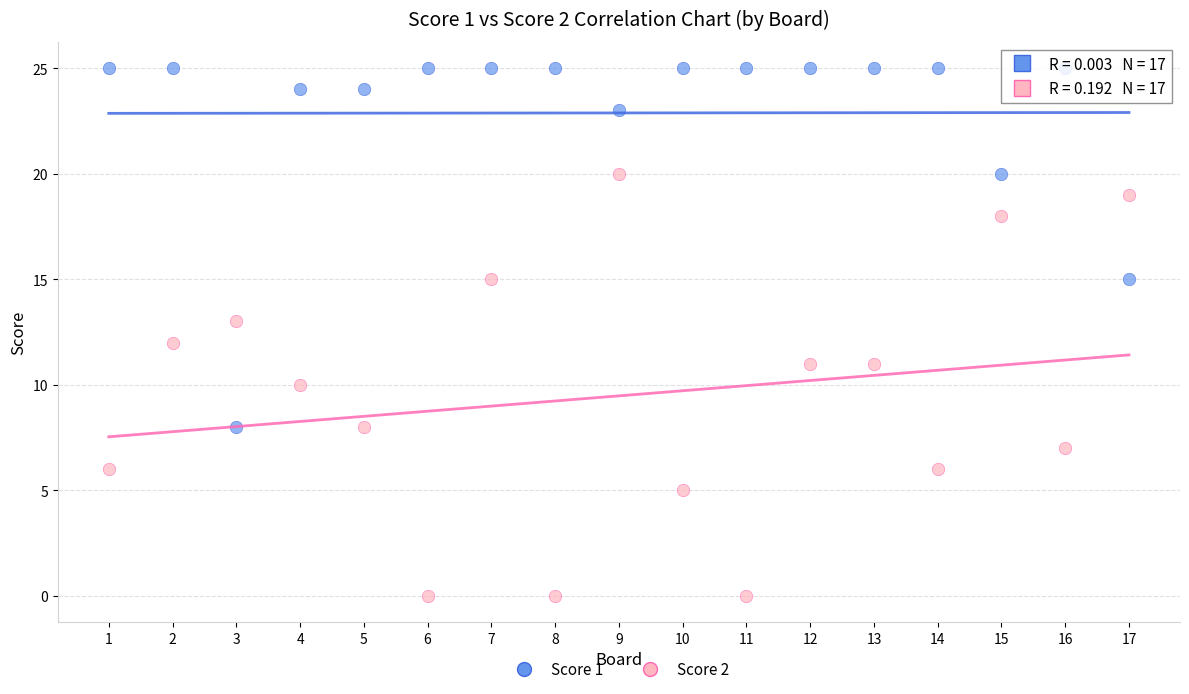

Which series reaches the minimum Y coordinate?

Score 2